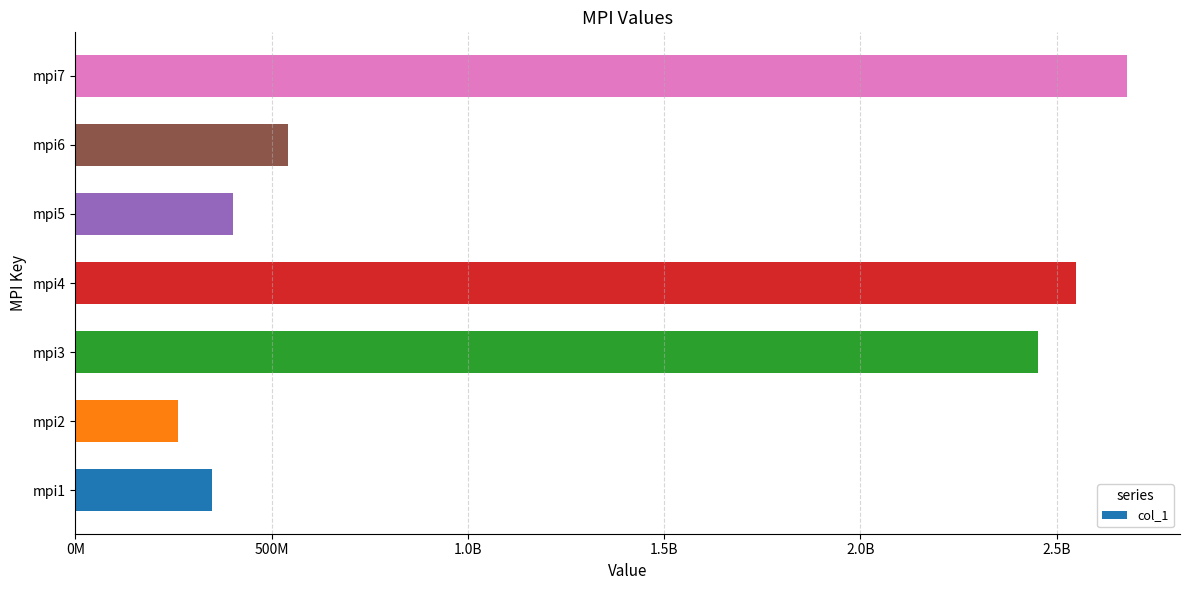

Are the bars grouped side by side (vs. stacked)?

No